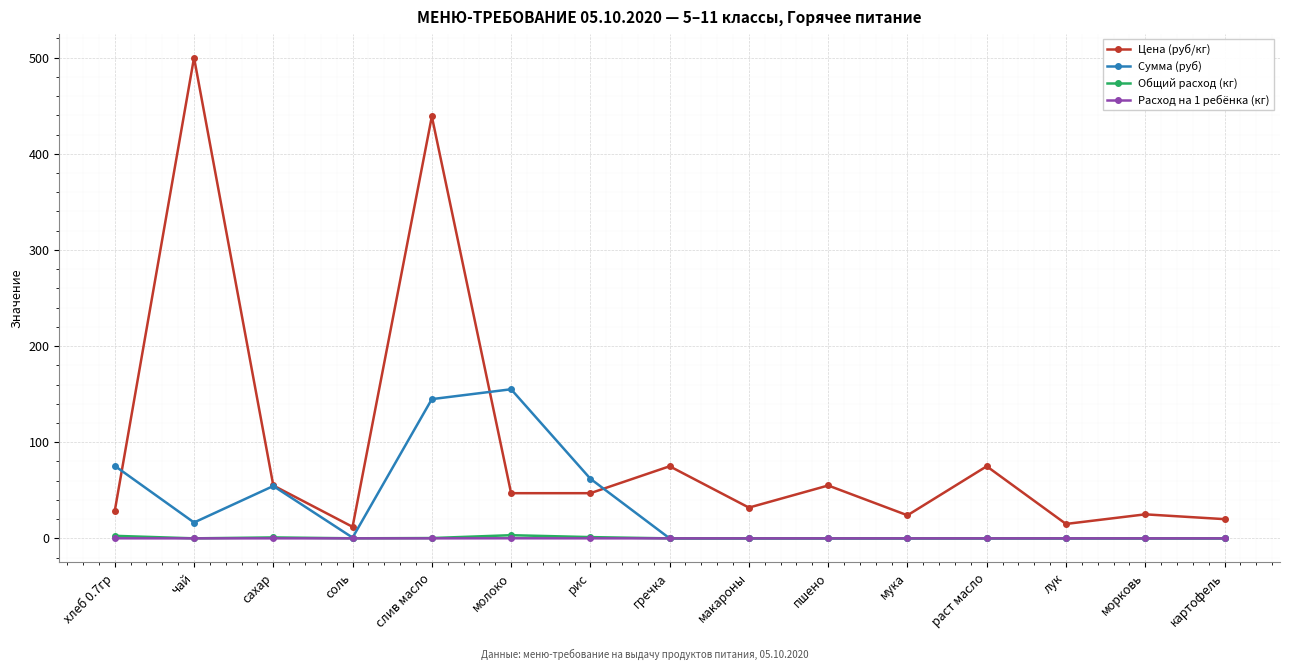

Is it true that Расход на 1 ребёнка (кг) equals 0.0 at лук?

True